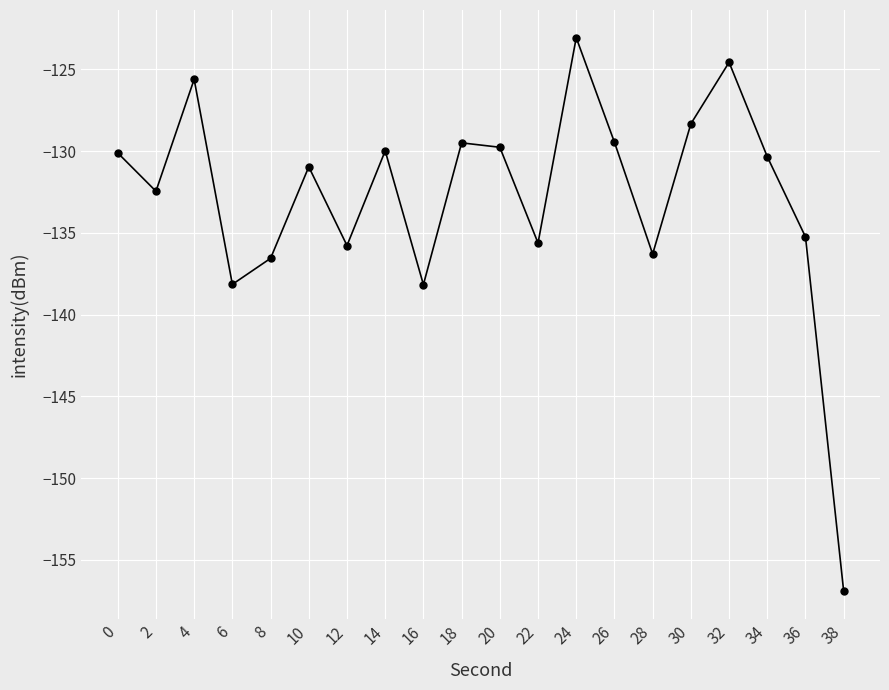

What is the difference between the values at 4 and 6?

12.5